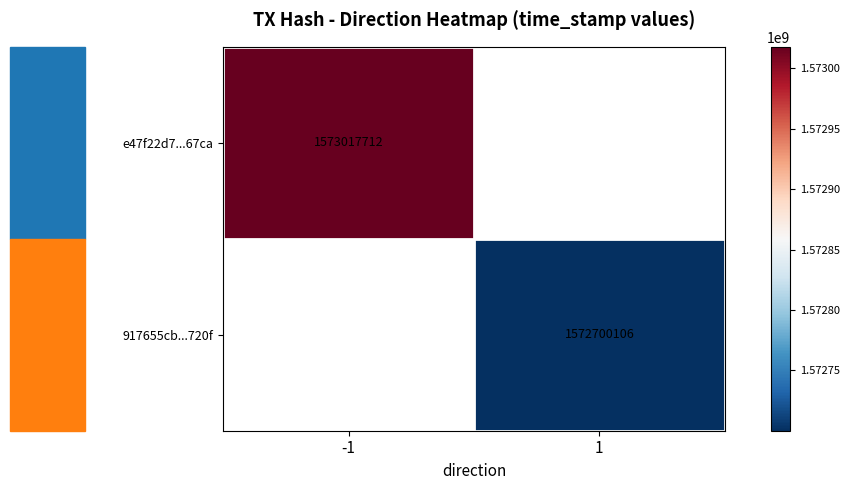

Is it true that 917655cb...720f equals 1572700106 at 1?

True